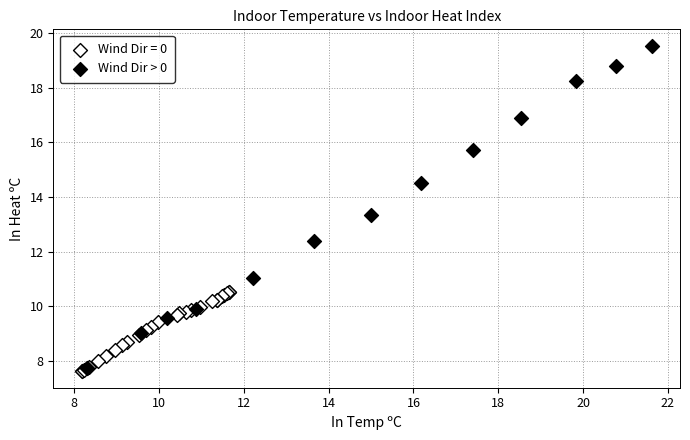

Which series has the largest Y range (max minus min)?

Wind Dir > 0